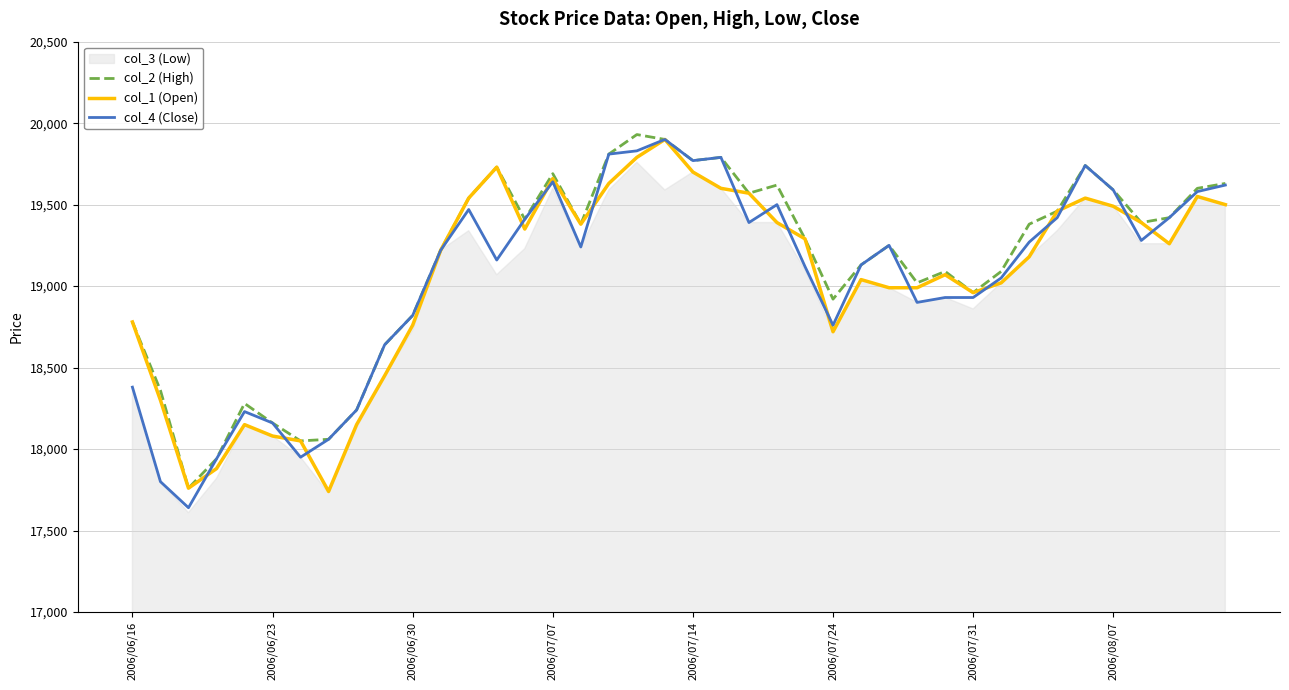

The value of col_1 (Open) at 2006/08/07 is 4721. True or false?

False